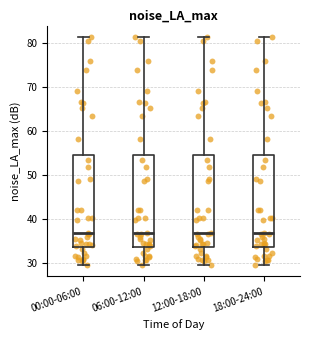

Where is the upper edge of the box for 18:00-24:00 on the y-axis? The values are not printed on the chart, so give them approximately, as read against the axis.

55